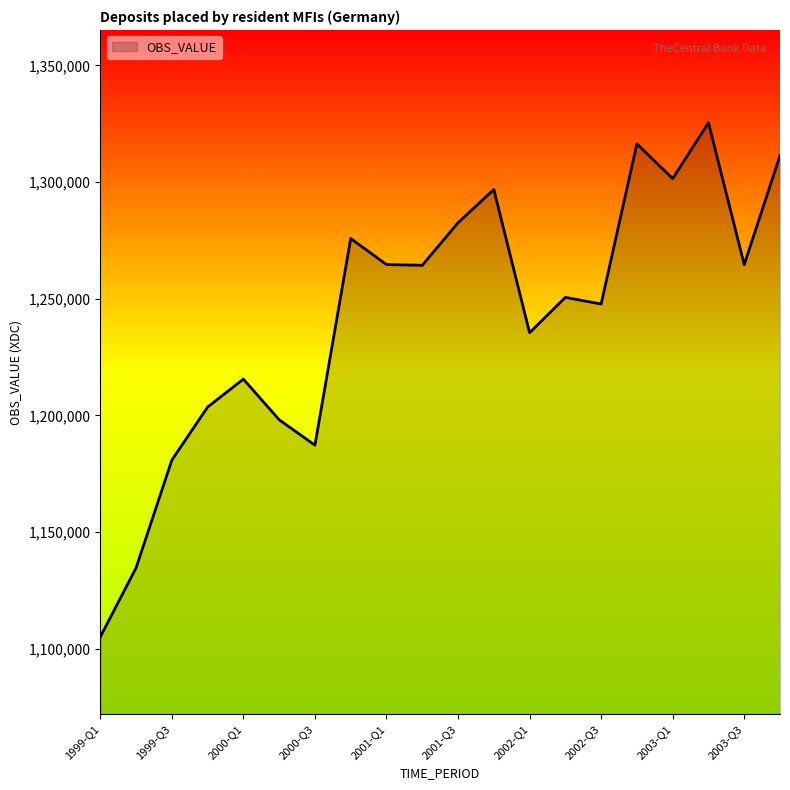

What is the difference between the maximum and minimum values?

220389